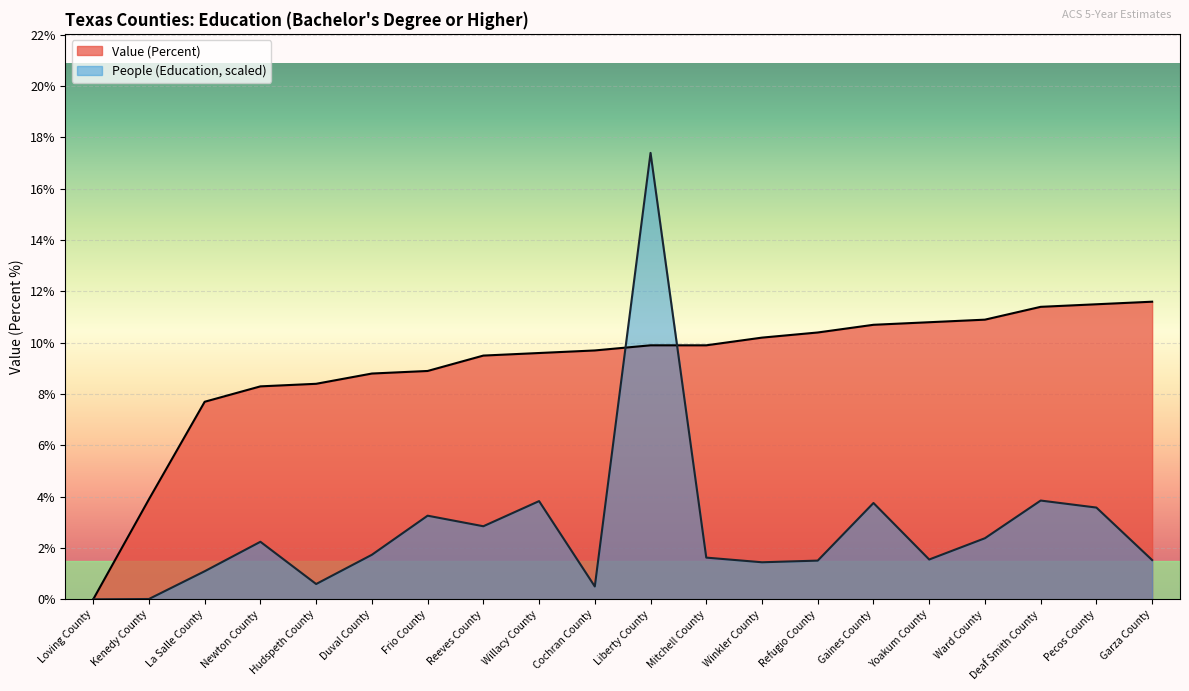

Is it true that Value (Percent) equals 11.7 at Hudspeth County?

False